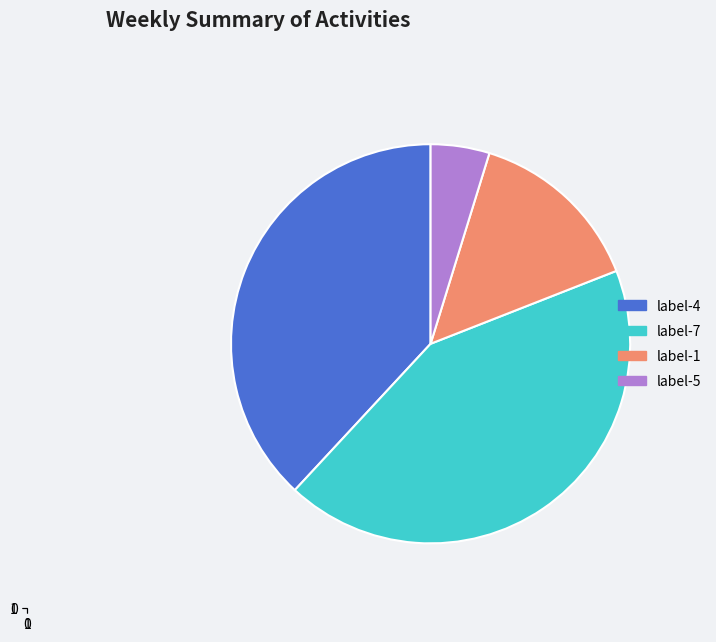

Which category has the biggest portion of the pie?

label-7